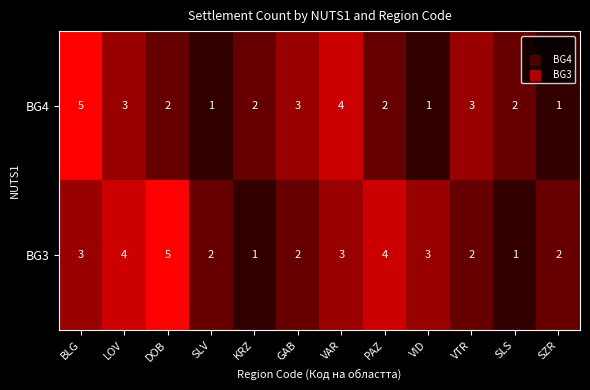

Between VID and SLS, which series saw the biggest shift?

BG3